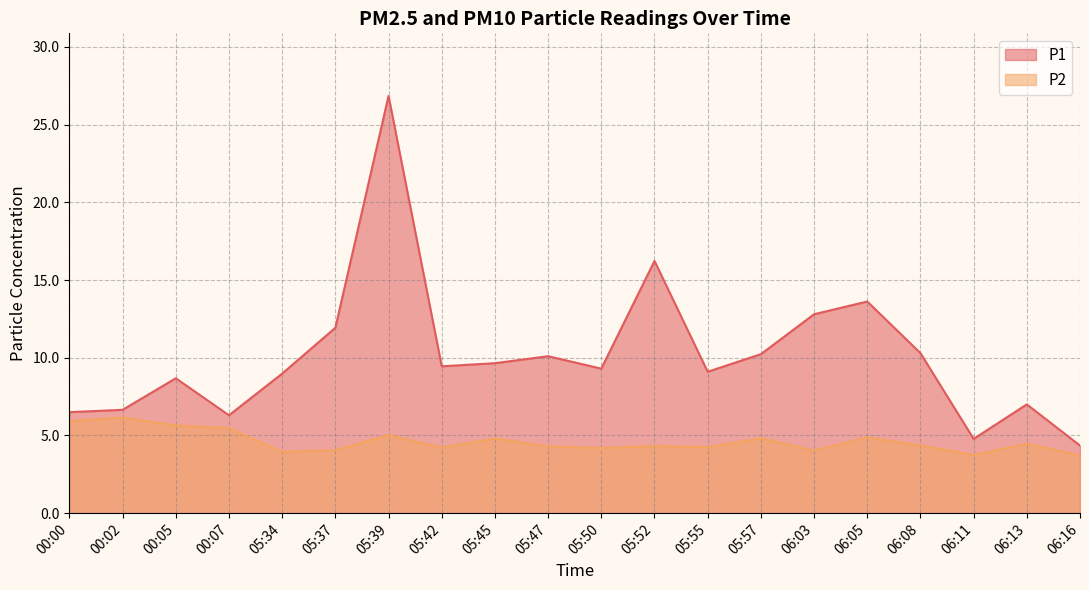

Where does the P1 series first go above 9?

05:37